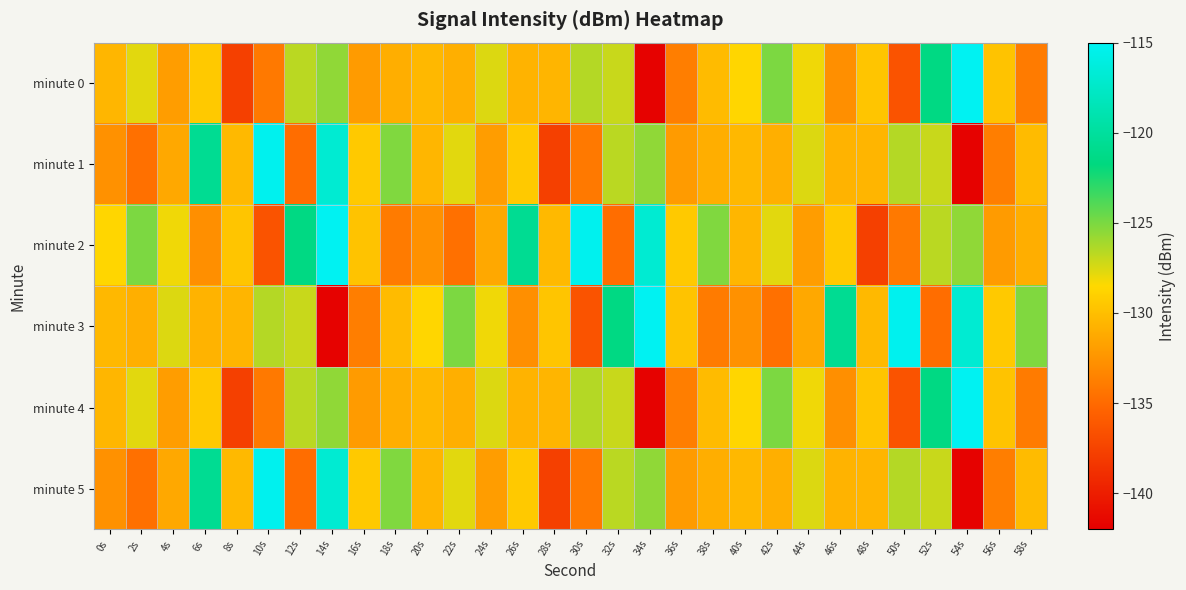

Between 58s and 6s, which is larger?

6s